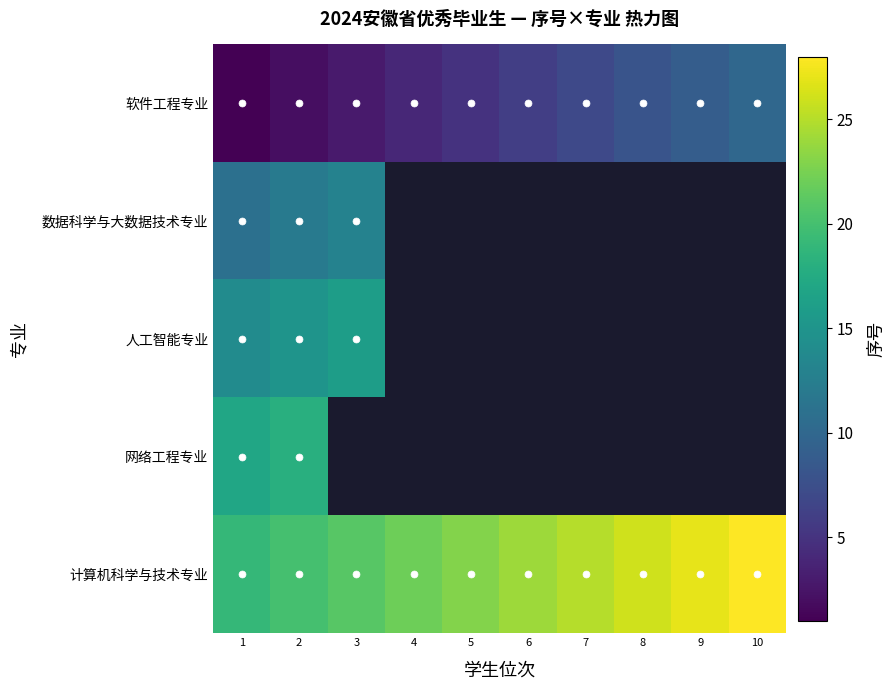

How many data points in 计算机科学与技术专业 are less than 24?

5